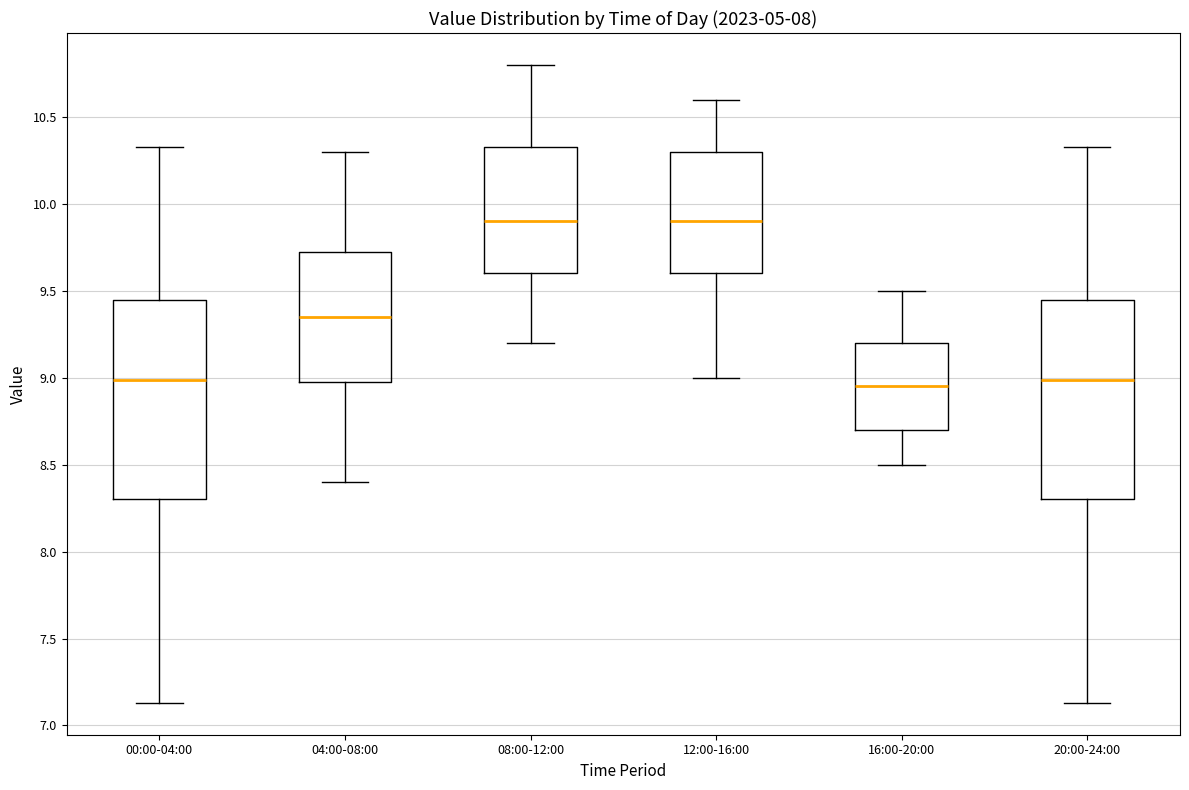

Reading left to right, transcribe this box plot: for each box, give where its median line is, the range the box spans, and where its two whiskers end, as read against the y-axis. The values are not printed on the chart, so give them approximately, as read against the axis.

00:00-04:00: median 9.00, box 8.30 to 9.45, whiskers 7.15 to 10.35
04:00-08:00: median 9.35, box 9.00 to 9.75, whiskers 8.40 to 10.30
08:00-12:00: median 9.90, box 9.60 to 10.35, whiskers 9.20 to 10.80
12:00-16:00: median 9.90, box 9.60 to 10.30, whiskers 9.00 to 10.60
16:00-20:00: median 8.95, box 8.70 to 9.20, whiskers 8.50 to 9.50
20:00-24:00: median 9.00, box 8.30 to 9.45, whiskers 7.15 to 10.35